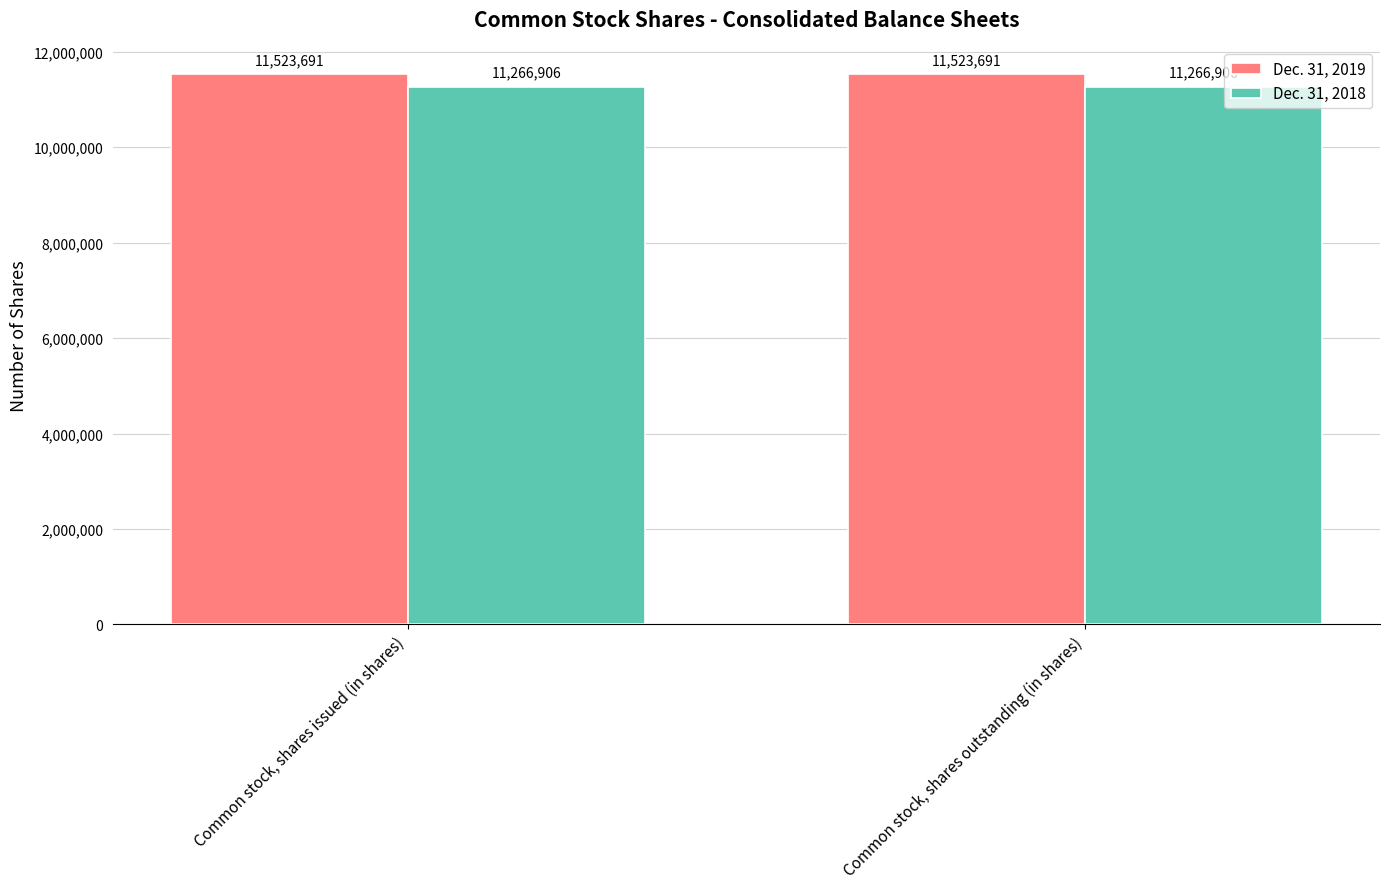

Count the number of categories in the chart.

2